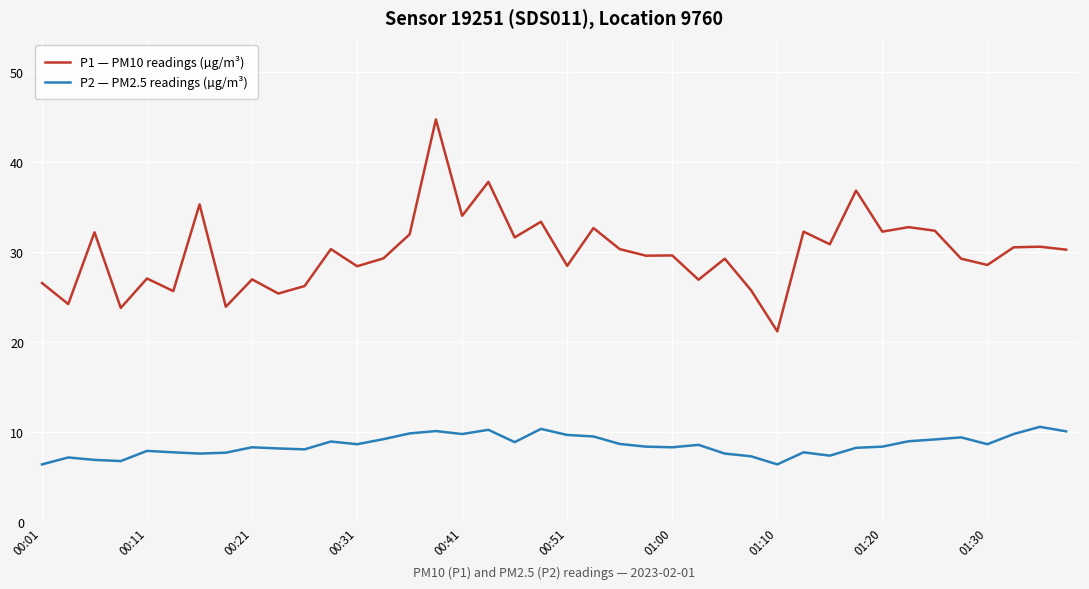

What is the smallest value displayed?

6.4